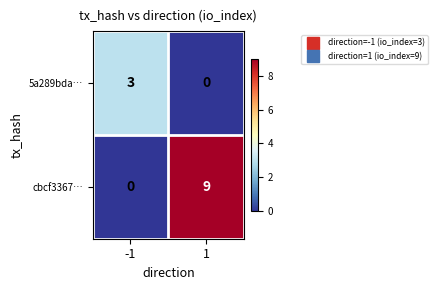

Reading left to right, what are all the values shown in this chart?

5a289bda…: -1=3	1=0
cbcf3367…: -1=0	1=9